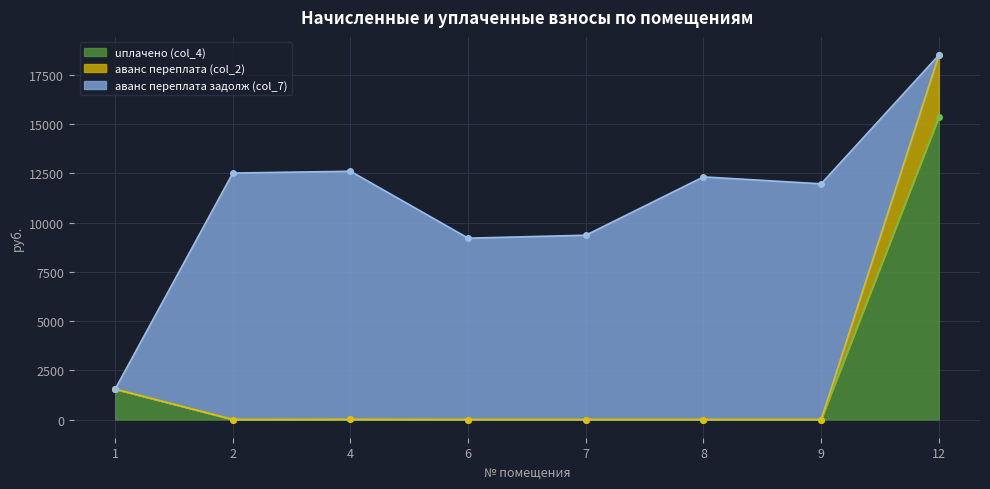

The value of uплачено (col_4) at 12 is 15356.2. True or false?

True